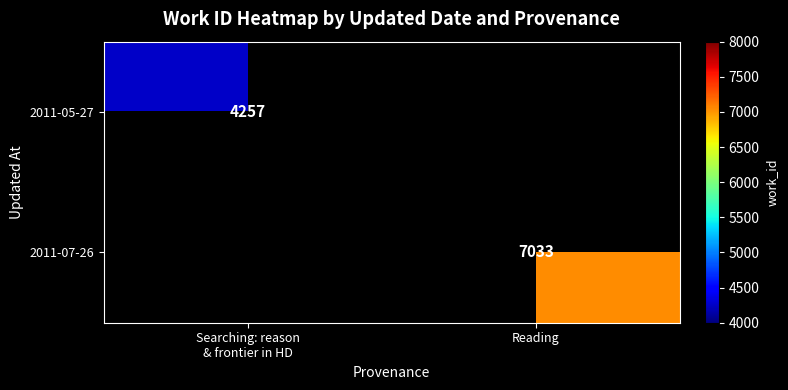

Is it true that 2011-07-26 equals 7033 at Reading?

True